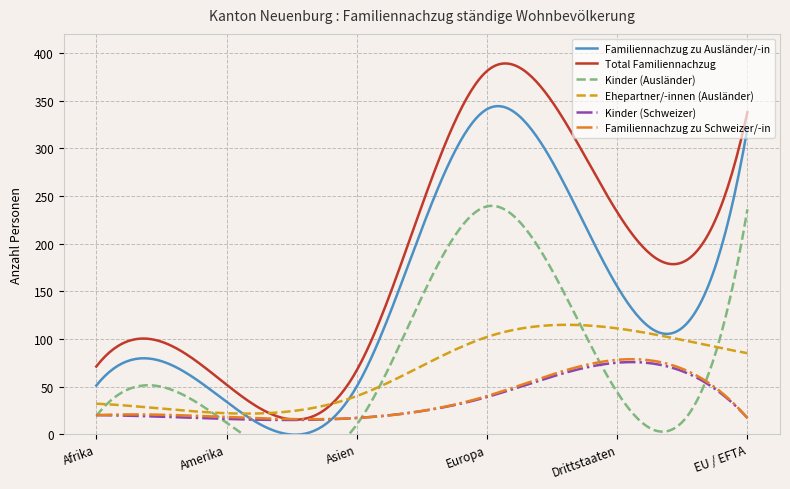

How many data points in Familiennachzug zu Ausländer/-in are above 155?

2